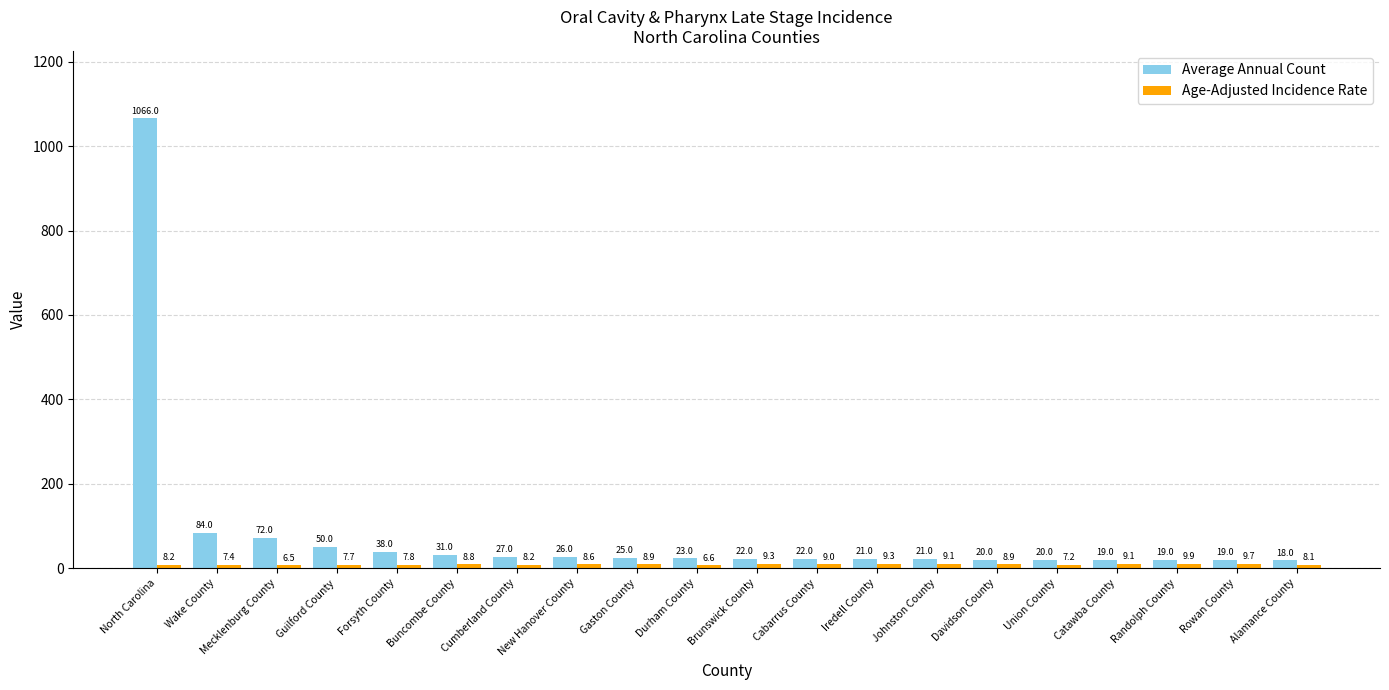

The value of Average Annual Count at Guilford County is 11.0. True or false?

False